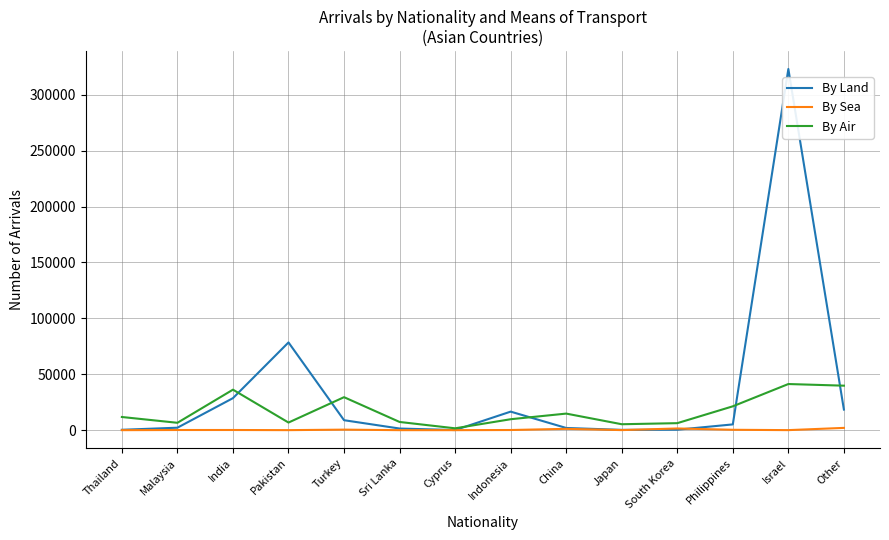

Rank the series by their average value, from lowest to highest.

By Sea, By Air, By Land